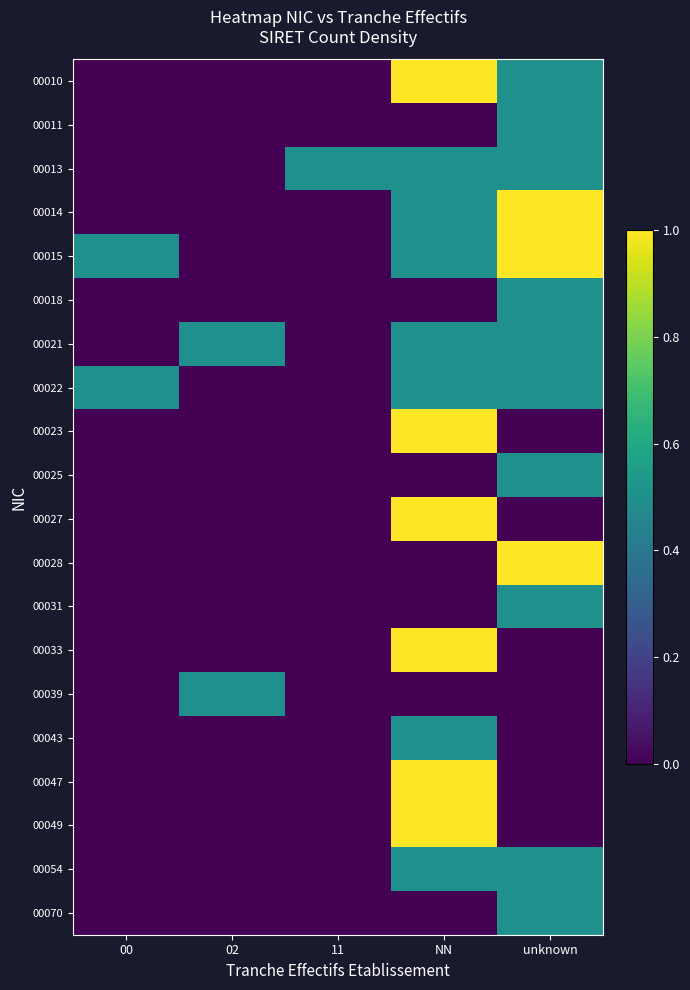

Which has a higher value, 00 or unknown?

unknown